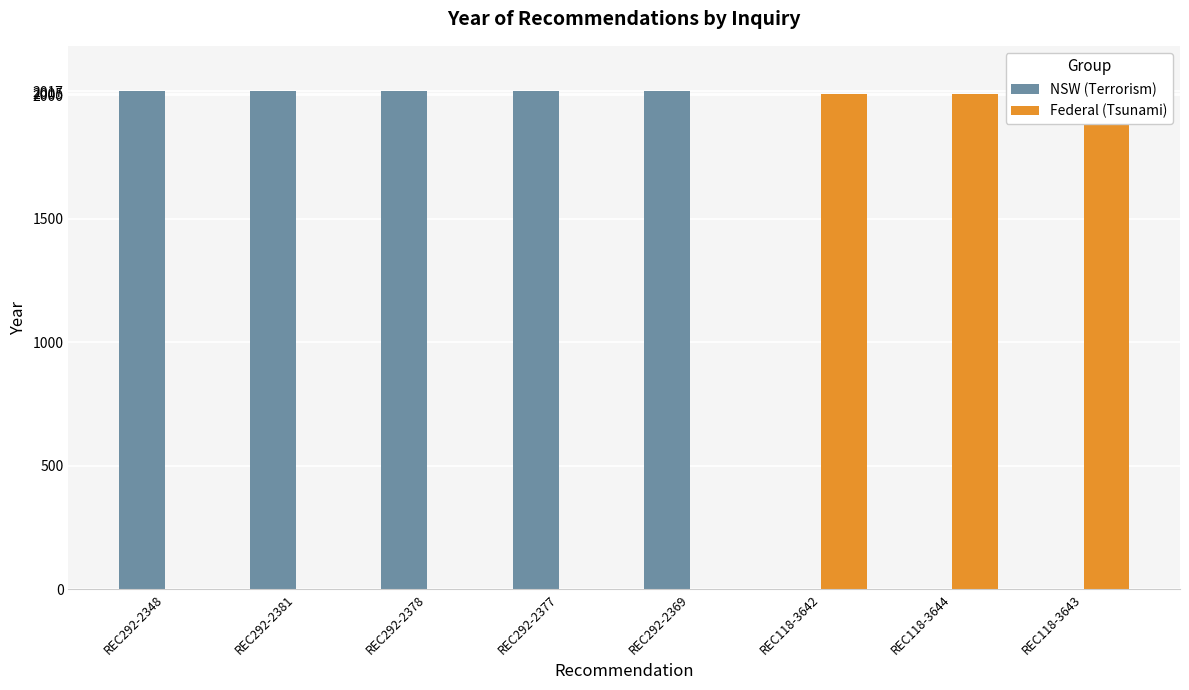

How many bars are there in total?

16